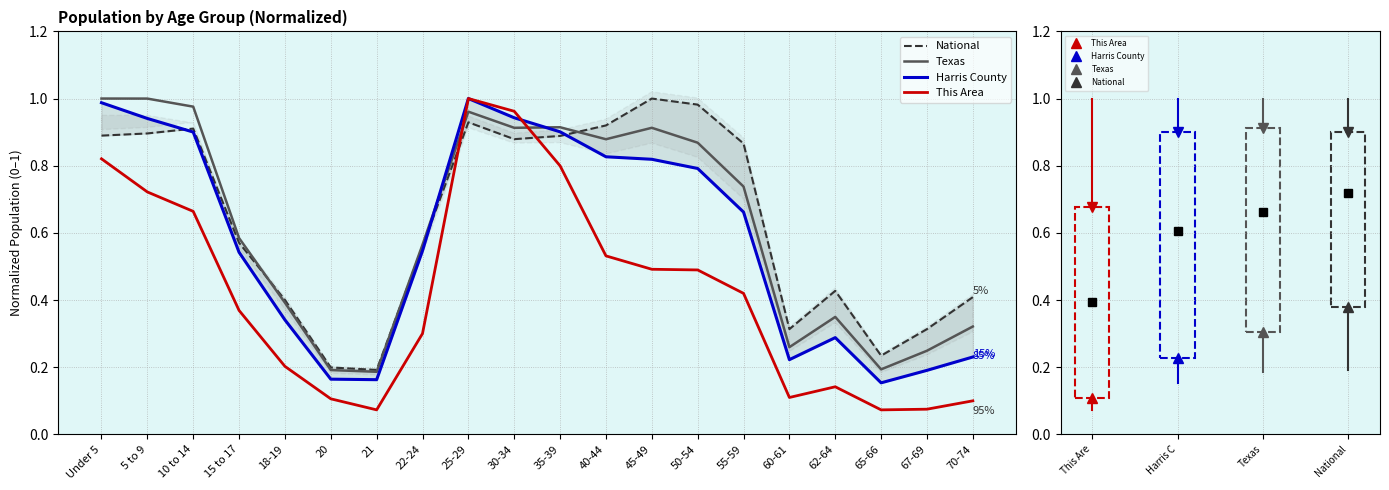

True or false: Texas has more than 1 interior local peaks.

True